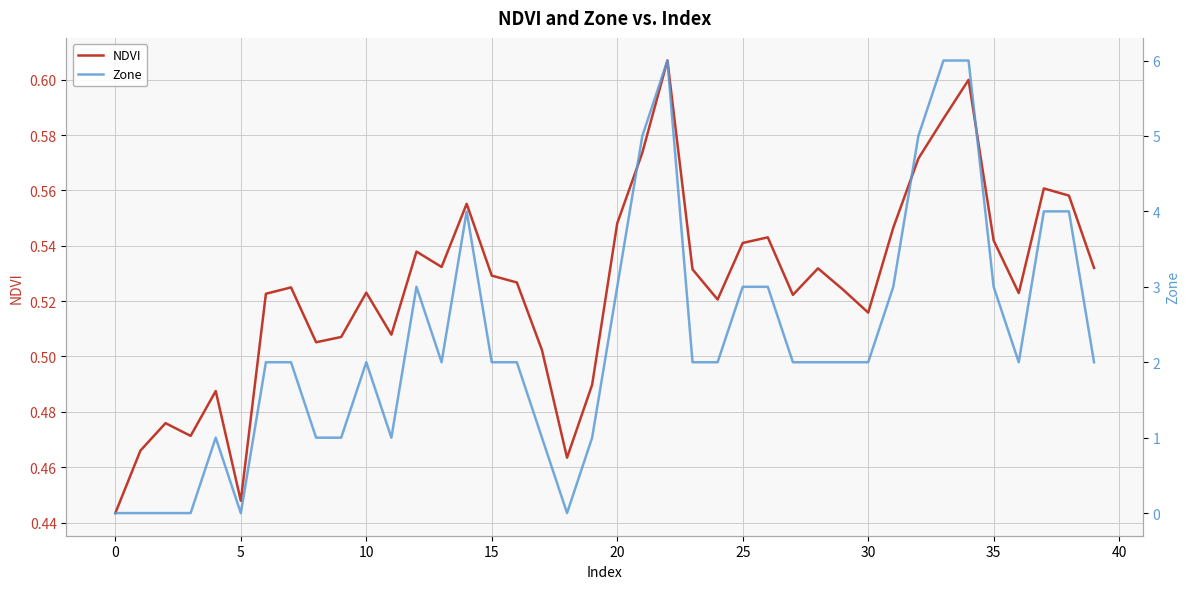

At which category is the sum across all series the highest?

22